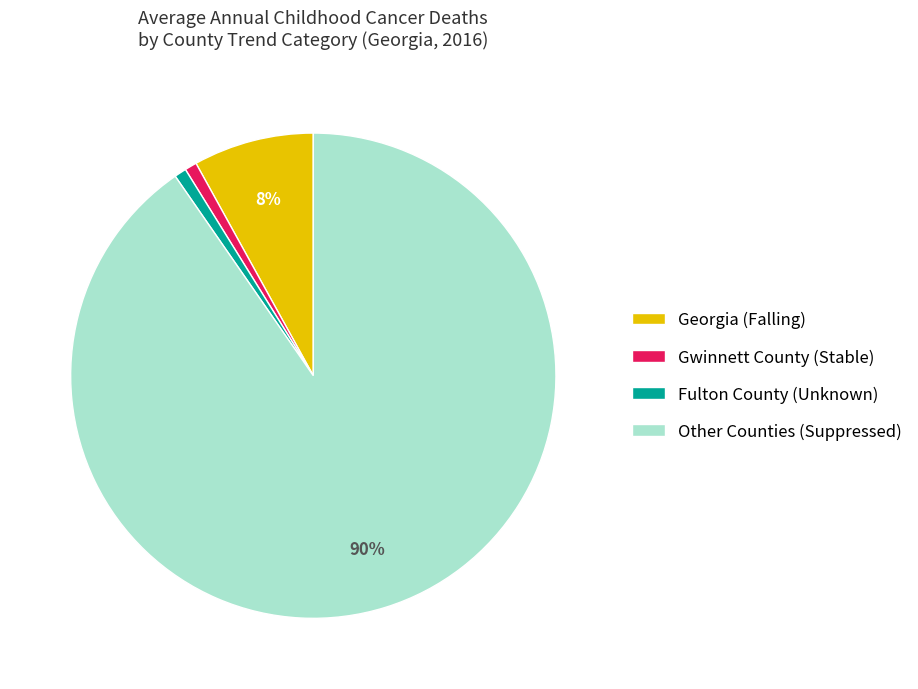

Between Other Counties (Suppressed) and Georgia (Falling), which is larger?

Other Counties (Suppressed)